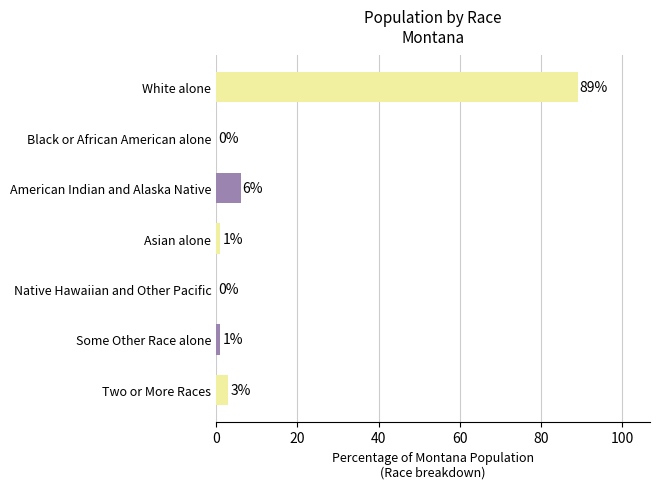

What is the greatest value displayed?

89